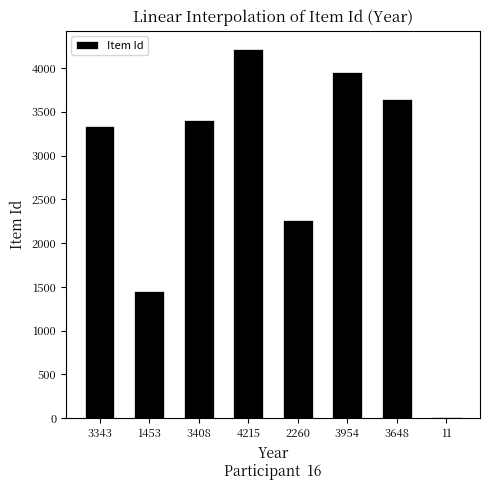

At which category does the chart reach its peak across all series?

4215